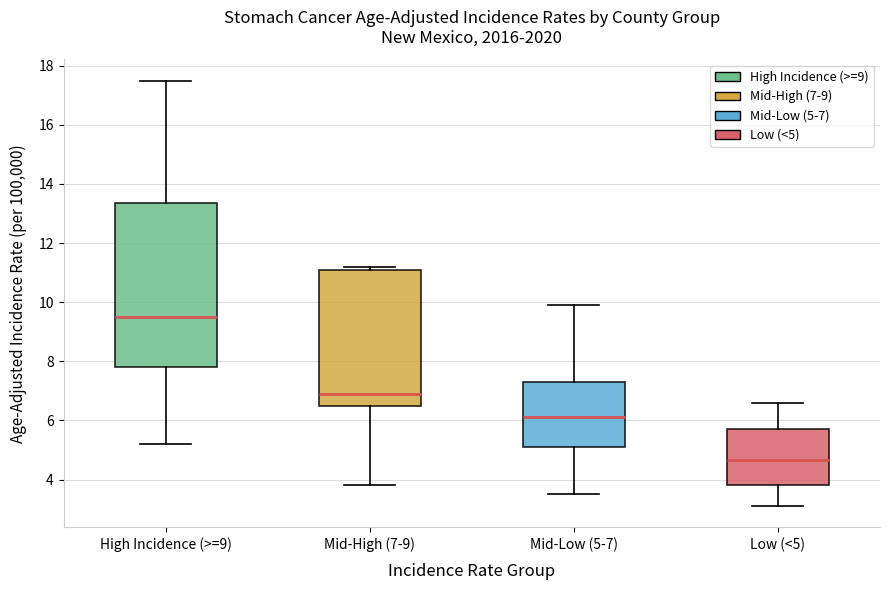

Comparing the boxes themselves (not the whiskers), which one is the tallest?

High Incidence (>=9)